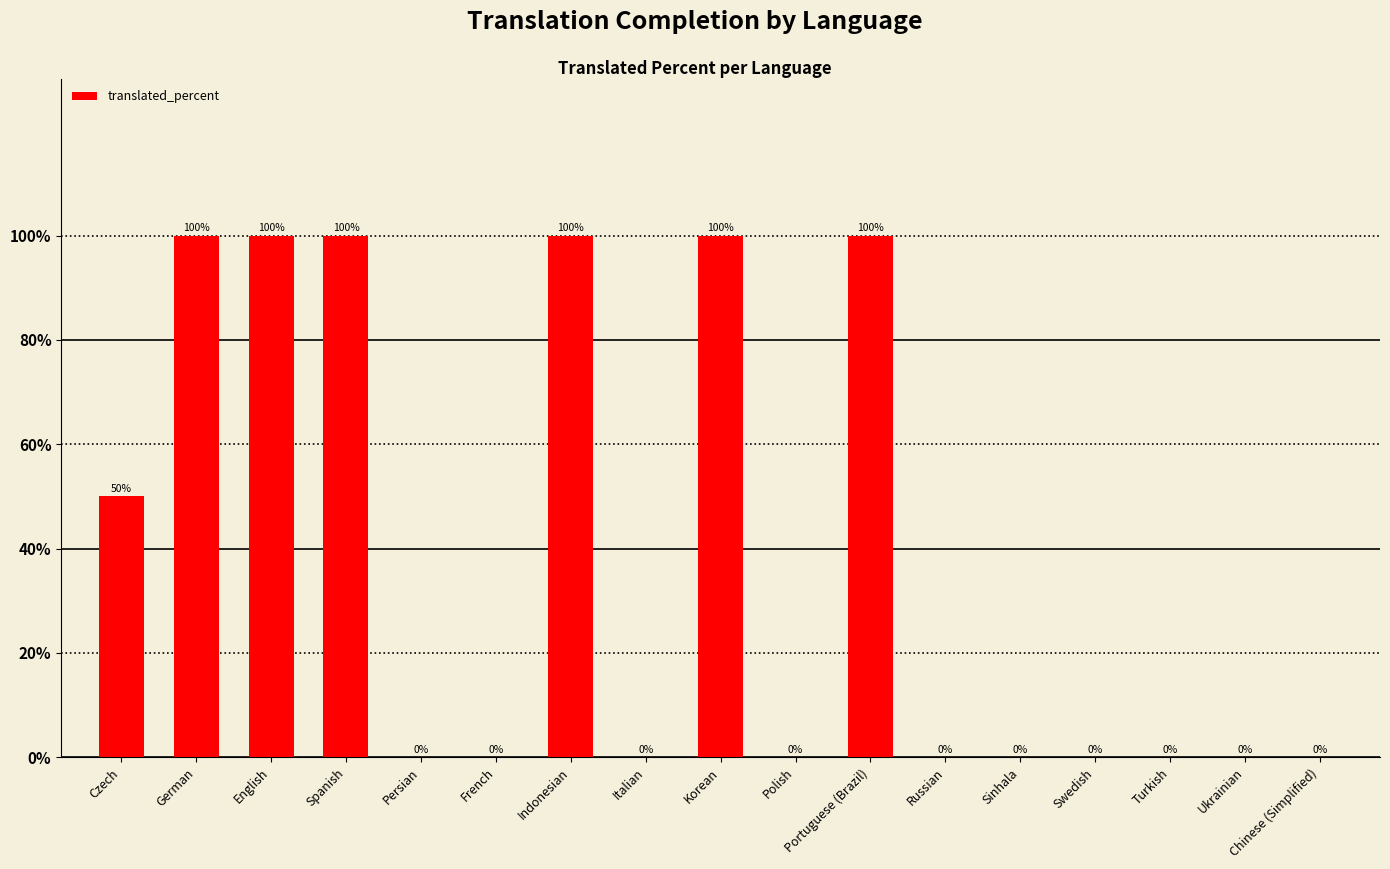

What is the maximum value shown in the chart?

100